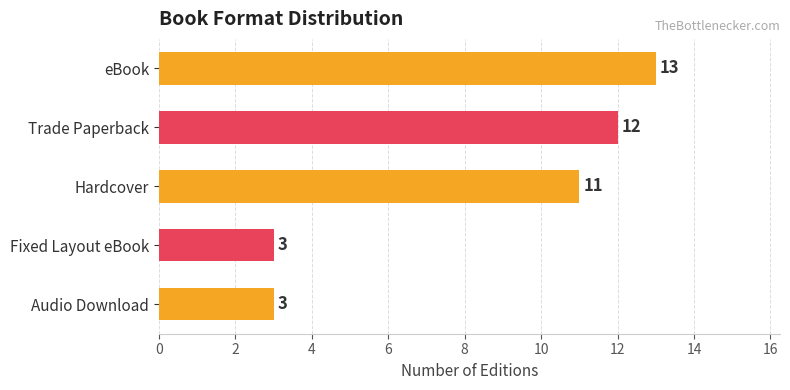

What is the sum of all values?

42